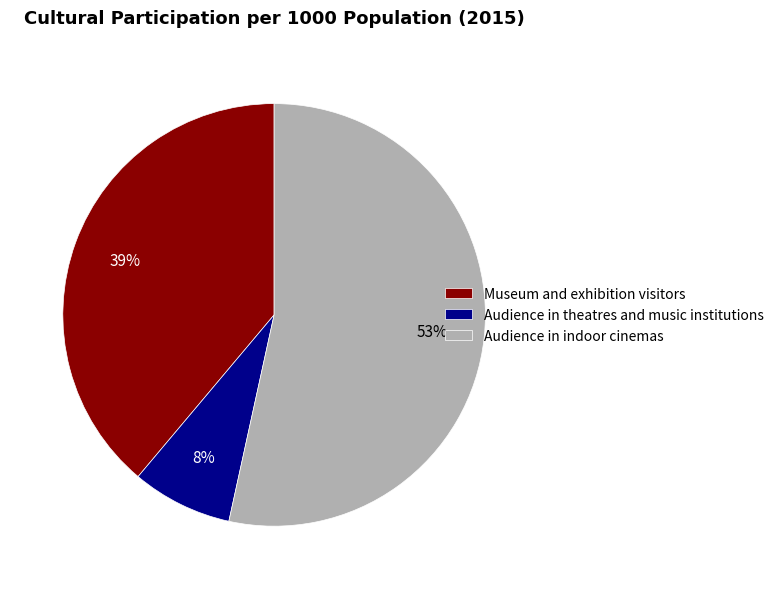

Count the number of slices in the pie.

3